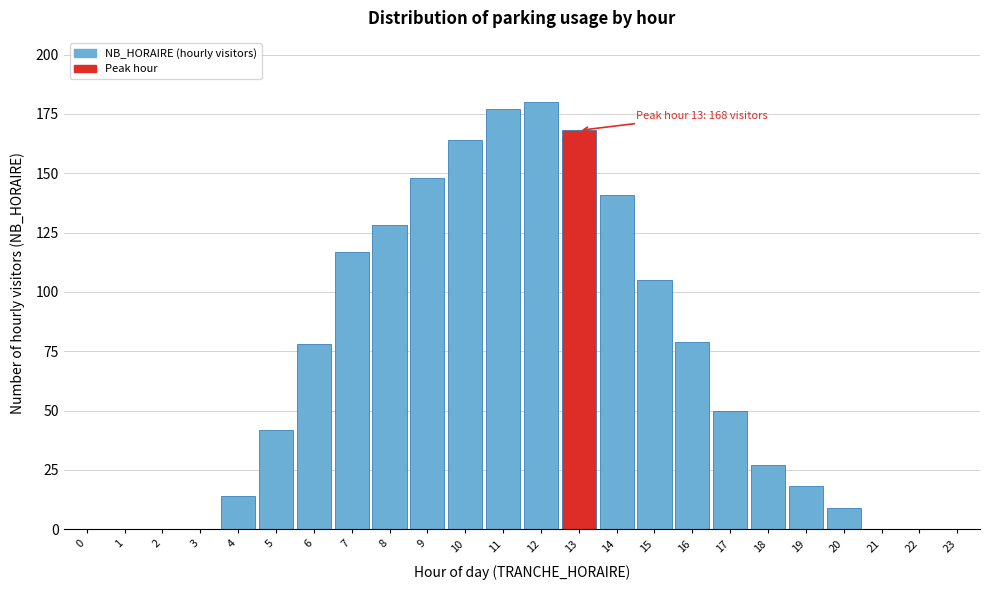

Reading left to right, list all the values displayed in this chart.

0=0	1=0	2=0	3=0	4=14	5=42	6=78	7=117	8=128	9=148	10=164	11=177	12=180	13=168	14=141	15=105	16=79	17=50	18=27	19=18	20=9	21=0	22=0	23=0